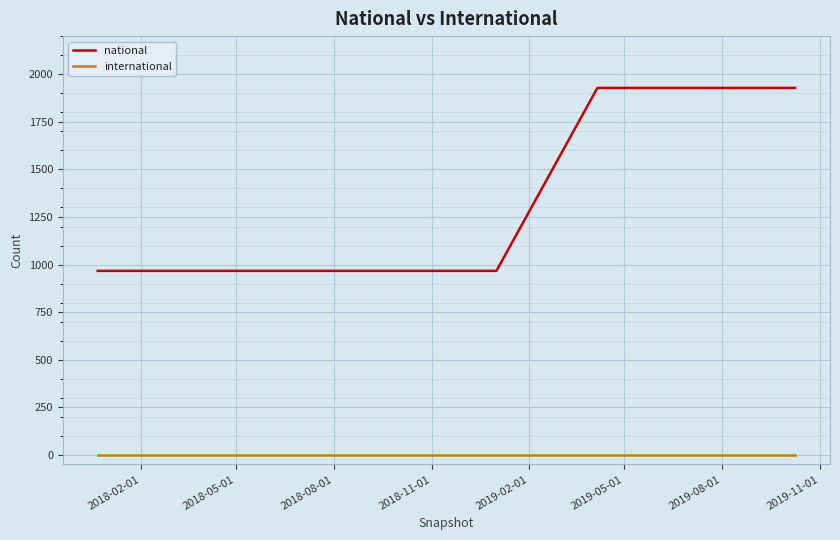

List the series in order of their overall mean, highest first.

national, international